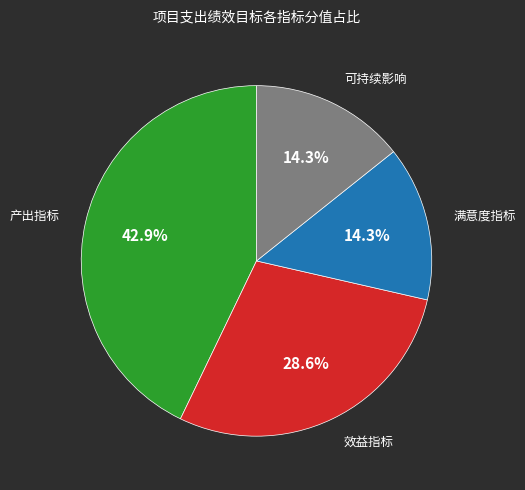

Does any single category account for the majority?

No